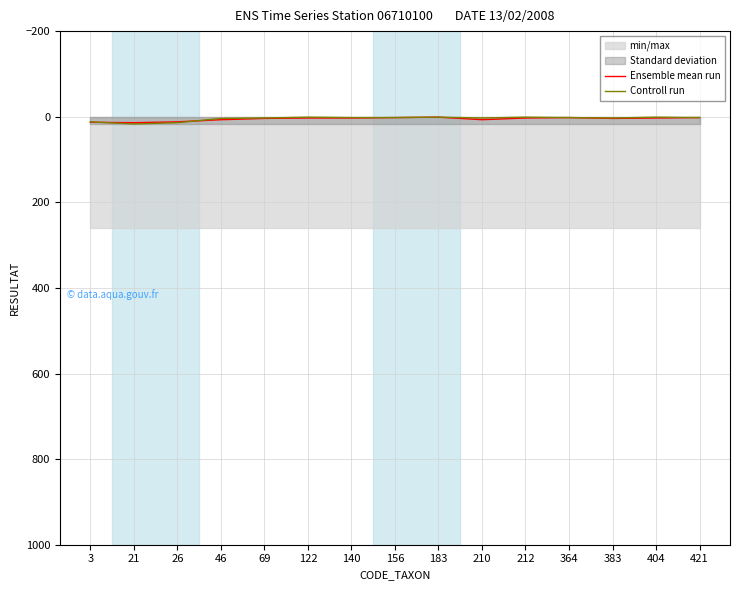

How many intersections are there between Controll run and Ensemble mean run?

2